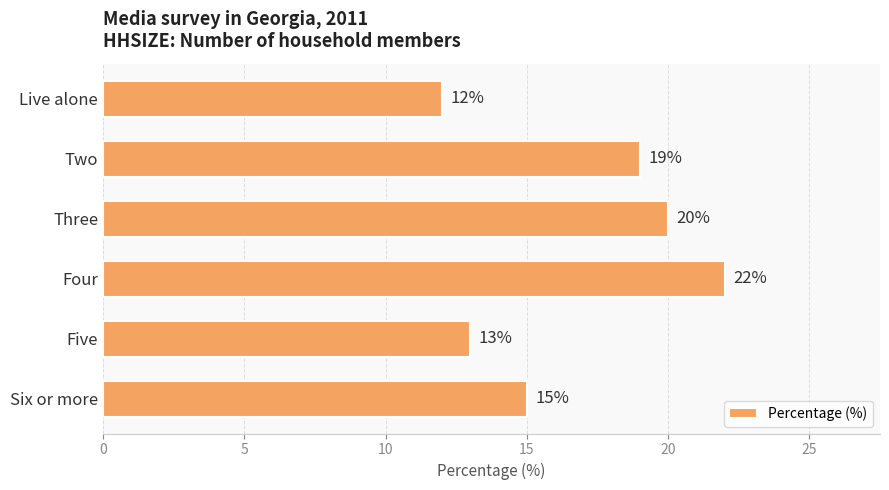

How many distinct data groups are displayed?

1